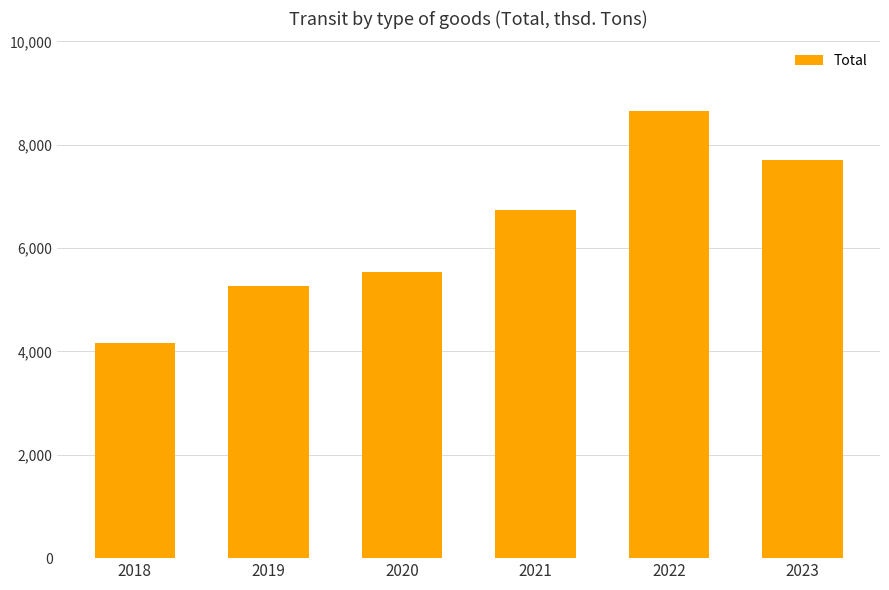

What is the smallest value displayed?

4166.4